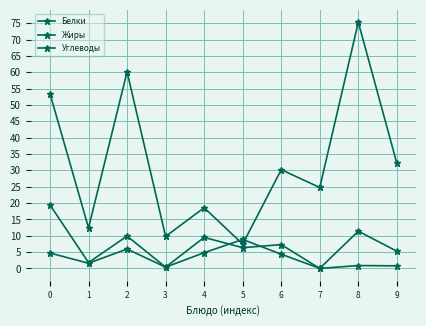

How many lines are shown in the chart?

3